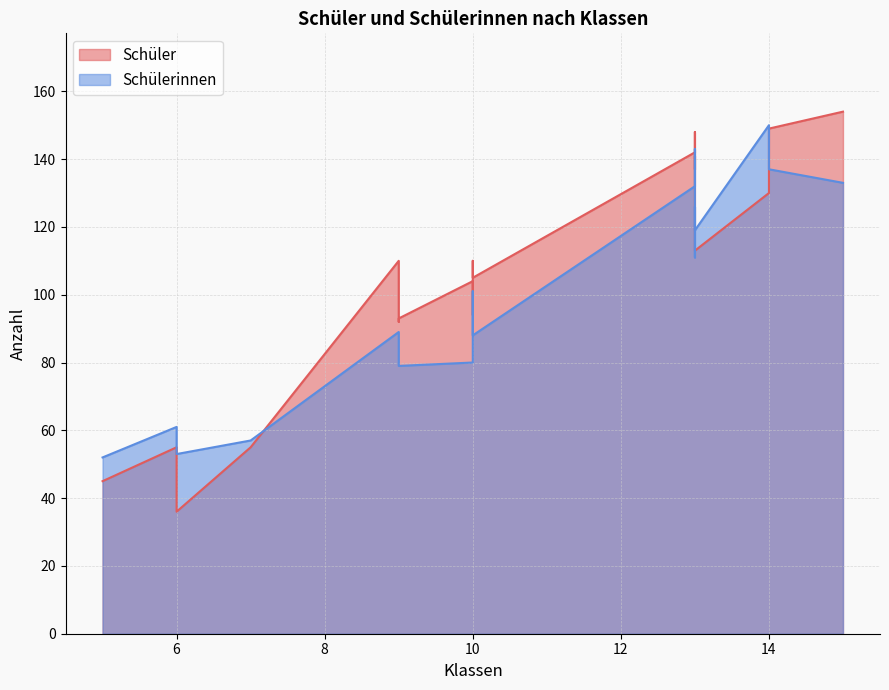

What is the sum of the Schülerinnen values at 13 and 10?

223